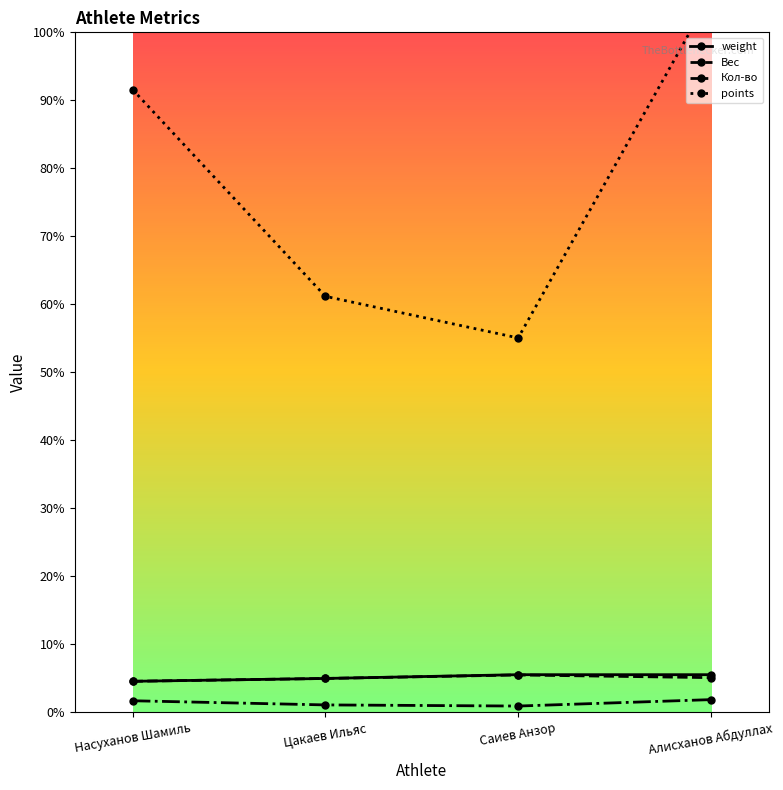

True or false: points and Кол-во intersect in this chart.

False